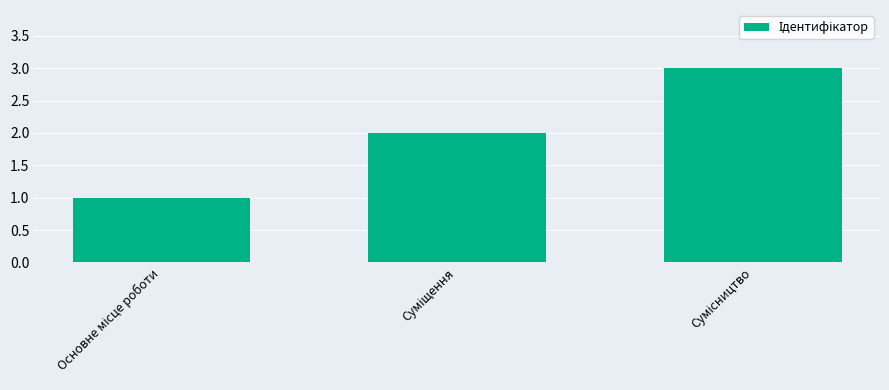

What is the sum of all values?

6